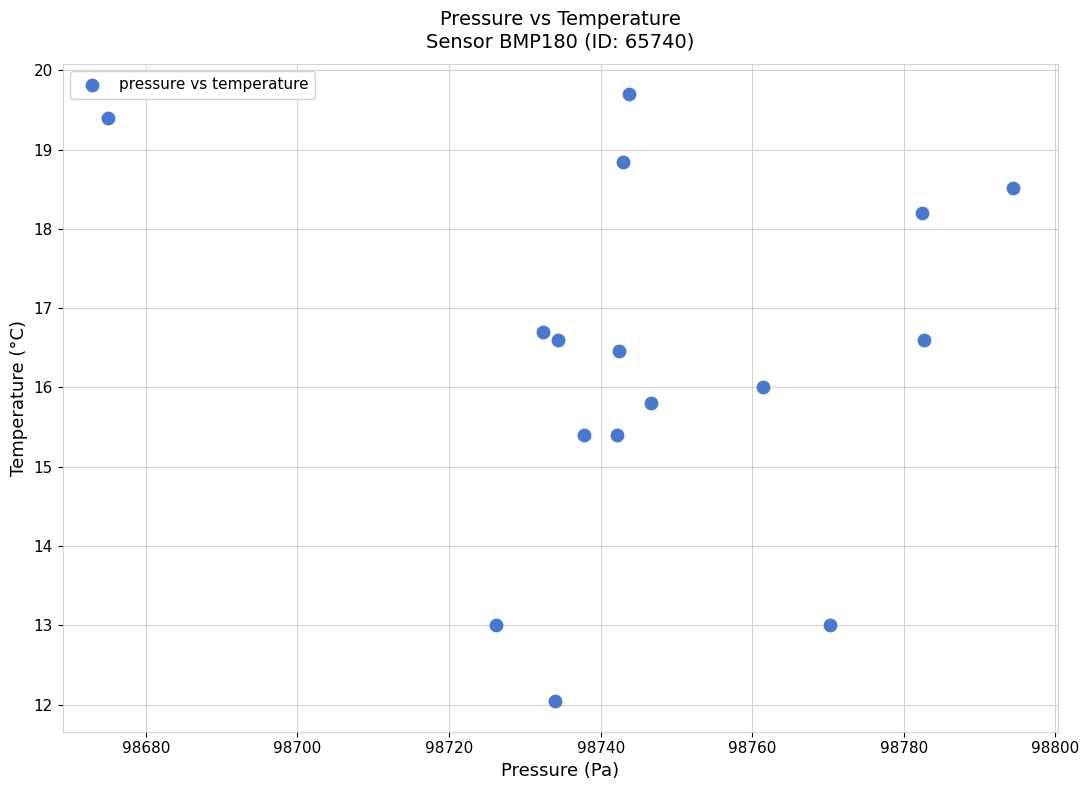

What is the range of Y values (max minus min)?

7.7